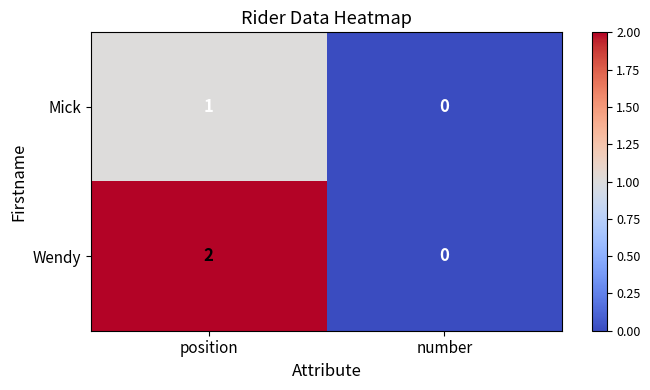

Is it true that Mick equals 1 at position?

True